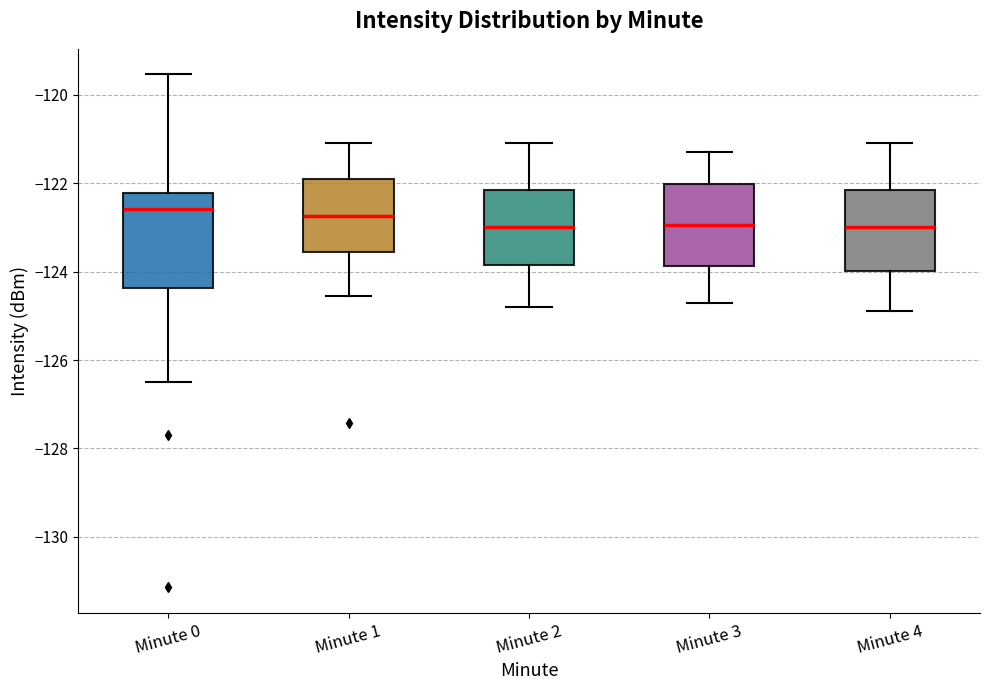

Comparing the boxes themselves (not the whiskers), which one is the tallest?

Minute 0